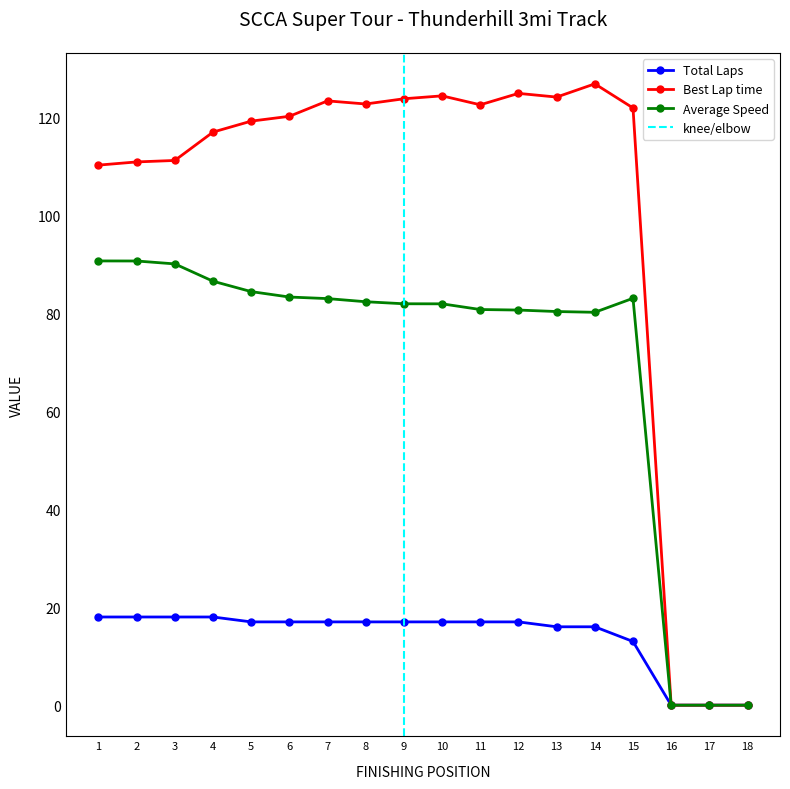

How many lines are shown in the chart?

3